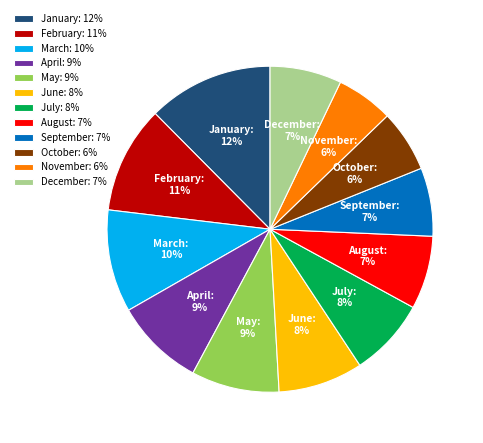

Do October and May together represent more than half of the pie?

No